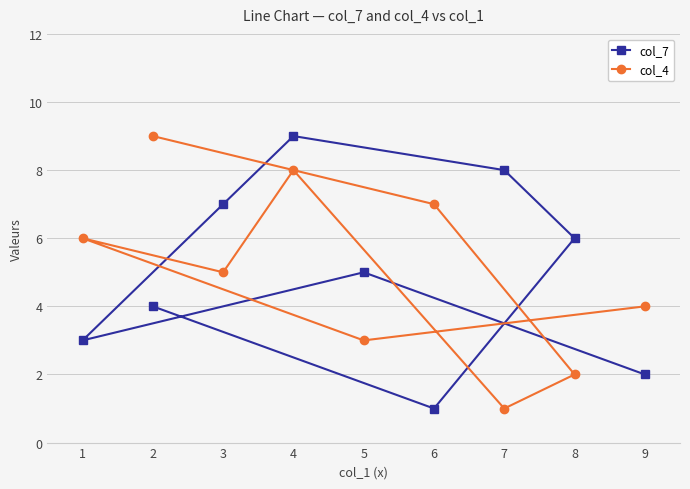

Does the chart display data point markers on the line(s)?

Yes